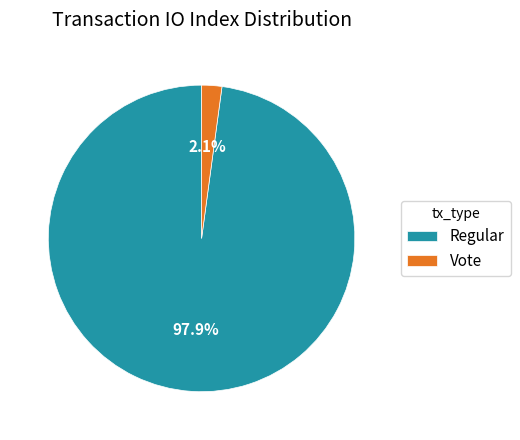

What is the majority slice?

Regular